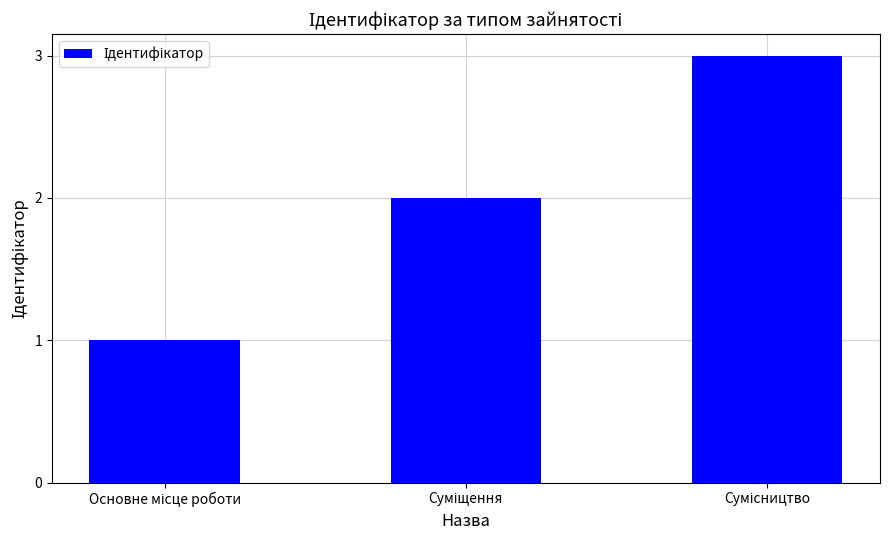

What is the greatest value displayed?

3